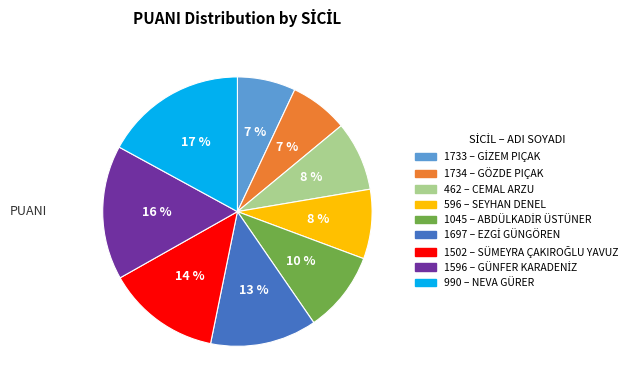

Does any single category account for the majority?

No